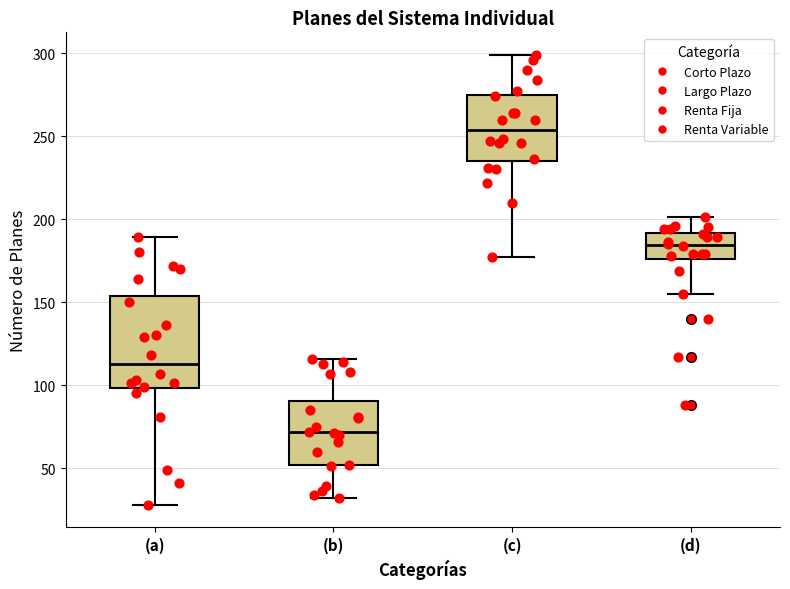

Where is the upper edge of the box for (b) on the y-axis? The values are not printed on the chart, so give them approximately, as read against the axis.

90